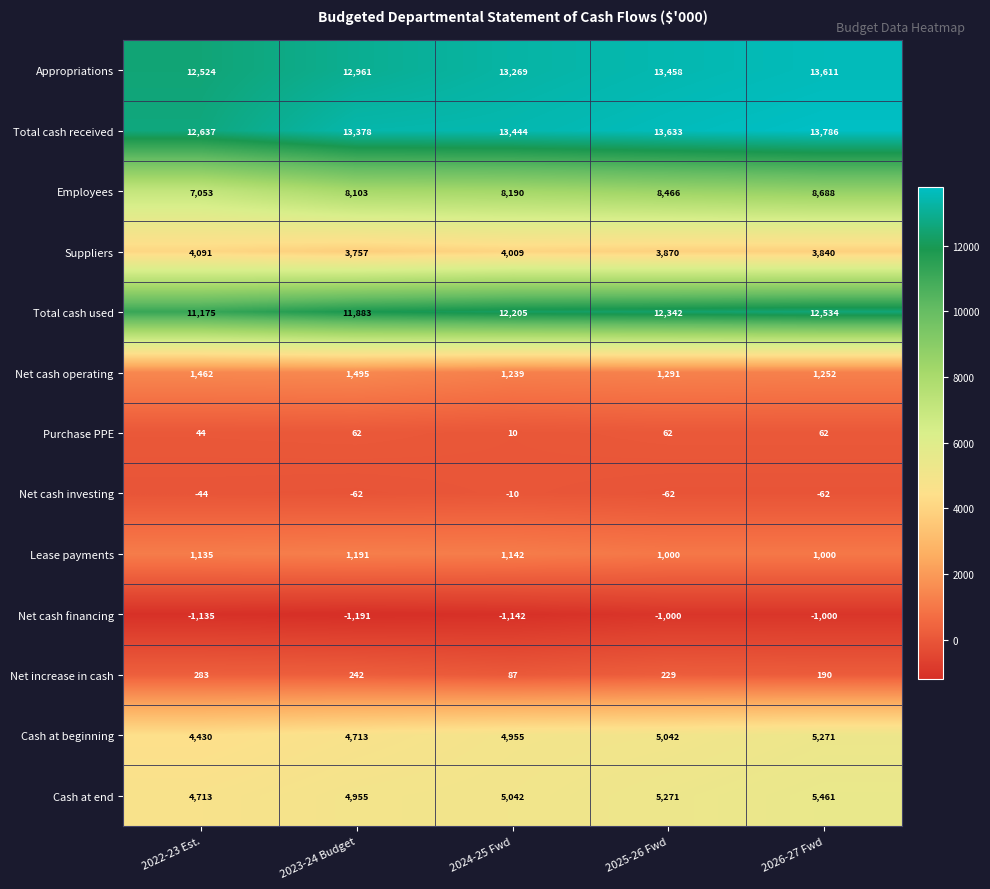

What is the difference between the second highest and minimum values in the Cash at end series?

558